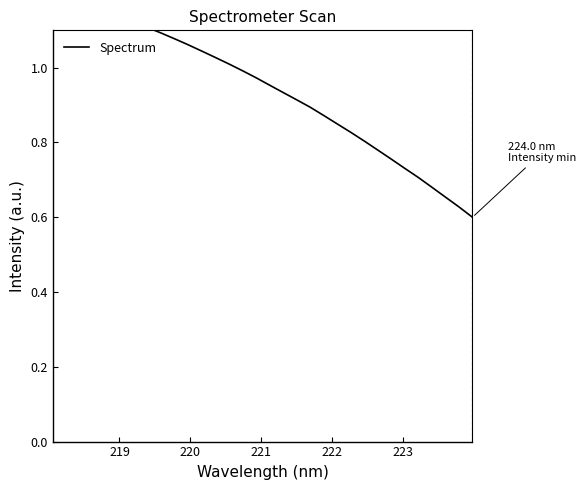

Reading left to right, list all the values displayed in this chart.

1.2	1.2	1.2	1.2	1.2	1.1	1.1	1.1	1.1	1.1	1.1	1.0	1.0	1.0	1.0	1.0	1.0	0.9	0.9	0.9	0.9	0.8	0.8	0.8	0.8	0.8	0.7	0.7	0.7	0.7	0.6	0.6